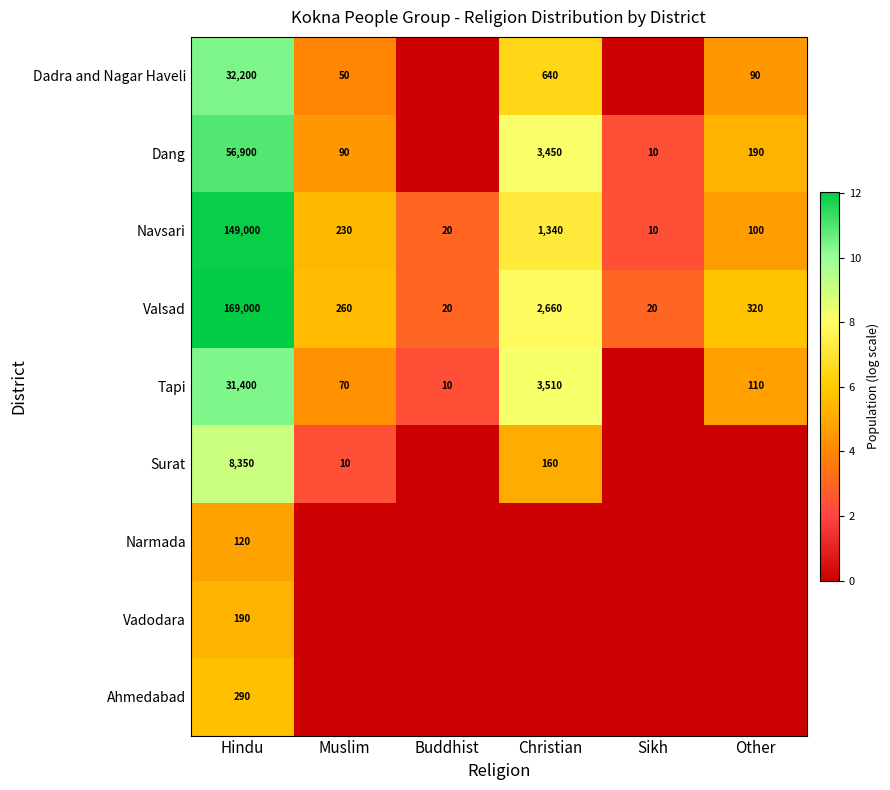

What is the difference between the maximum and minimum values in the Valsad series?

168980